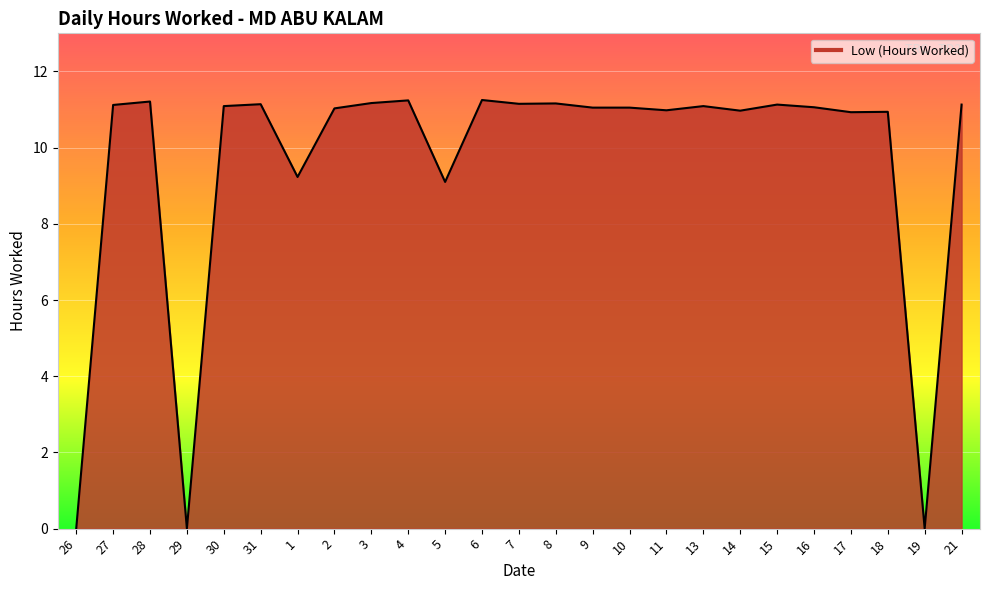

What position from the left is 30?

5